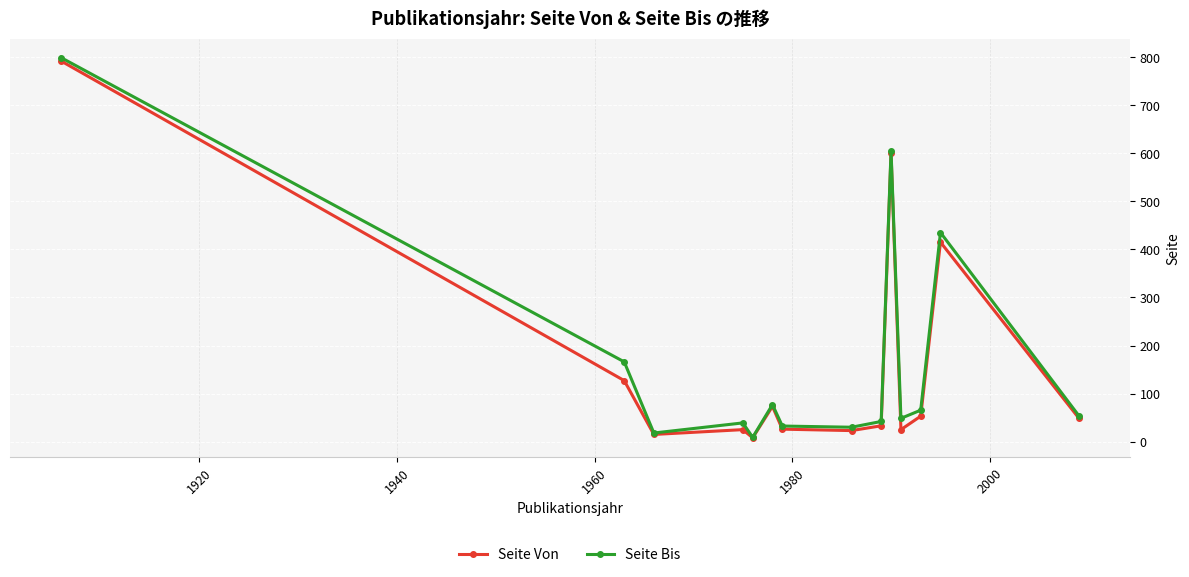

True or false: Seite Von has more than 2 interior local peaks.

True